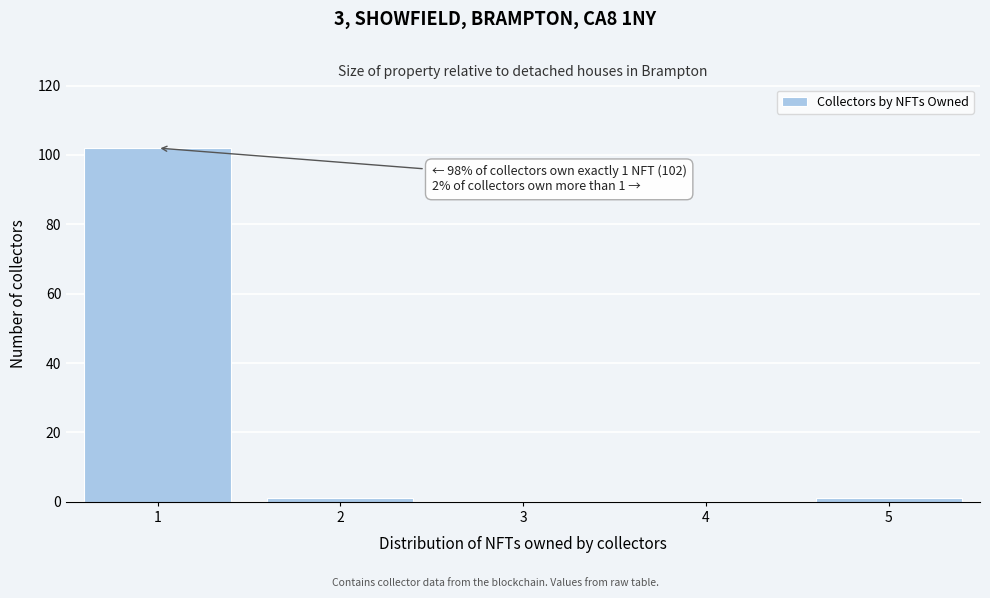

Which range on the x-axis has the tallest bar?

0.5 to 1.5